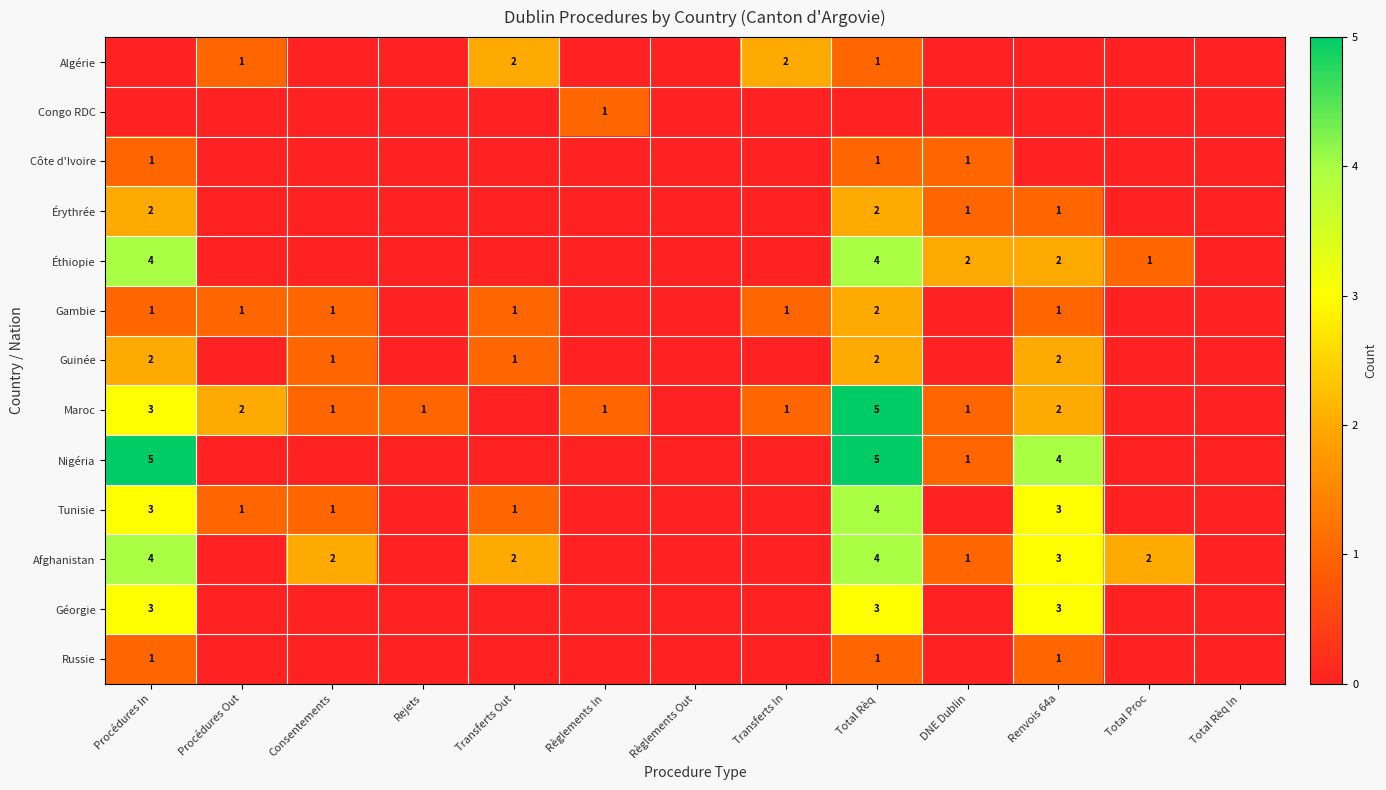

The value of Afghanistan at Procédures In is 4. True or false?

True